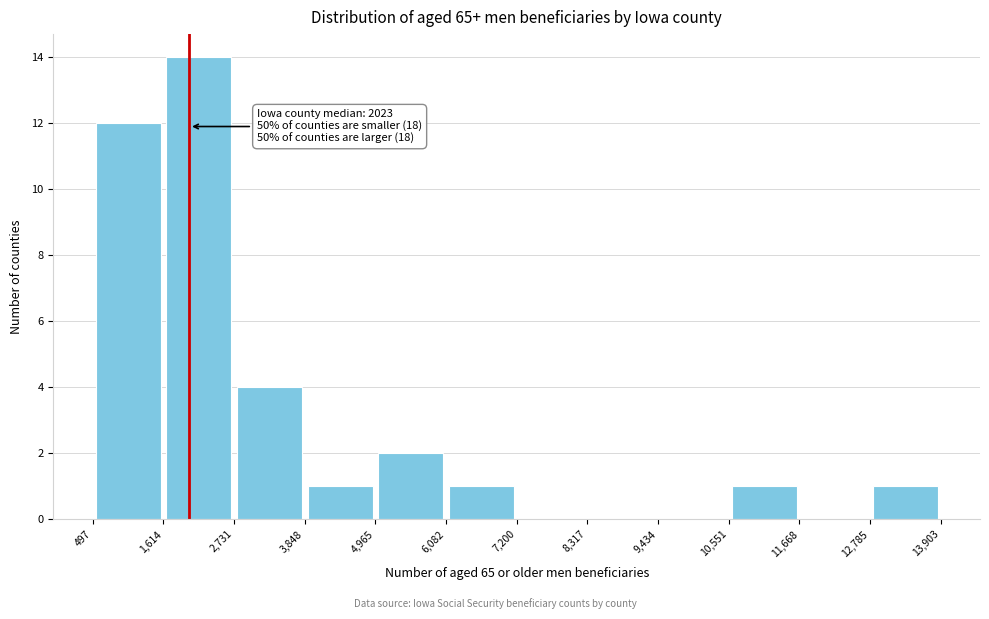

Which range on the x-axis has the tallest bar?

1,614 to 2,731